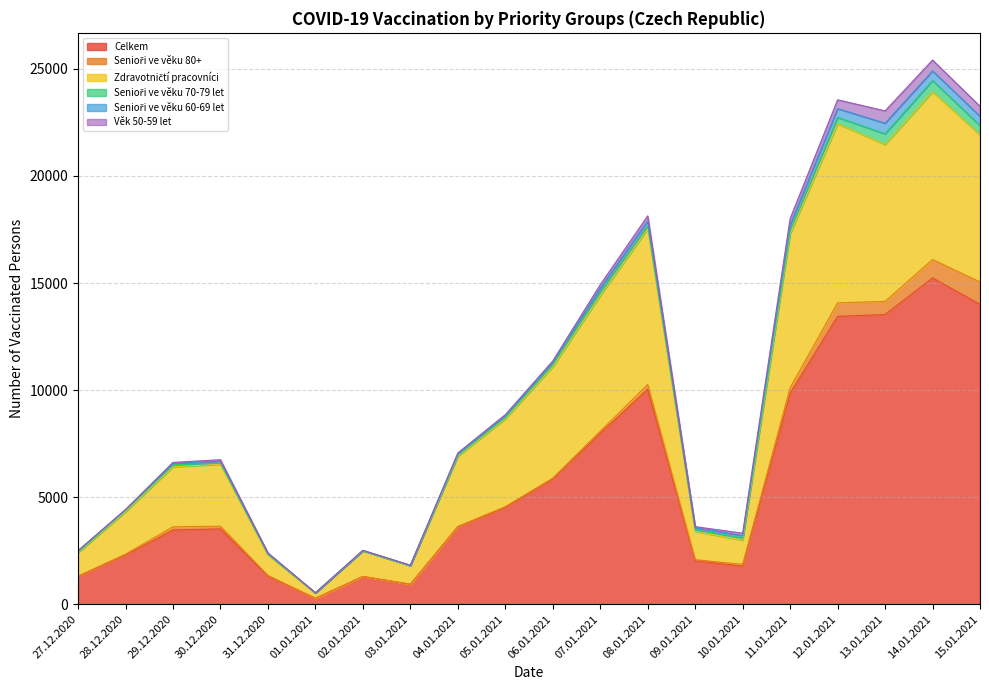

Reading left to right, transcribe all the data shown in this chart.

Celkem: 1289	2299	3464	3514	1312	272	1289	928	3606	4516	5837	7990	10036	2029	1774	9853	13444	13530	15239	14004
Senioři ve věku 80+: 21	37	149	125	29	1	8	4	24	40	50	85	223	49	83	254	630	613	860	1046
Zdravotničtí pracovníci: 1096	1983	2805	2894	964	246	1193	861	3280	4100	5206	6345	7272	1318	1138	7197	8366	7331	7836	6870
Senioři ve věku 70-79 let: 42	59	90	54	30	5	8	11	49	72	113	172	147	83	104	154	298	497	524	434
Senioři ve věku 60-69 let: 30	30	61	89	30	5	6	9	48	64	87	167	218	88	103	252	407	497	450	430
Věk 50-59 let: 26	15	53	70	29	2	12	7	58	60	67	165	241	53	113	299	415	574	507	472